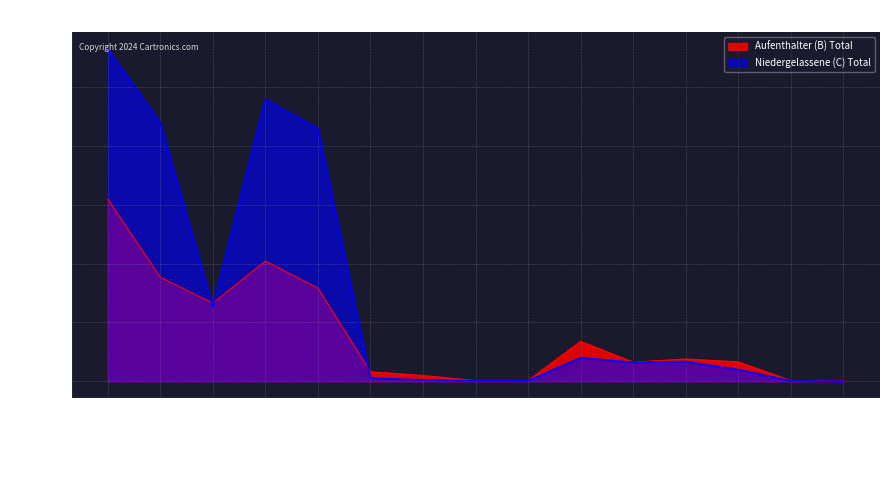

True or false: Aufenthalter (B) Total has more than 1 interior local peaks.

True